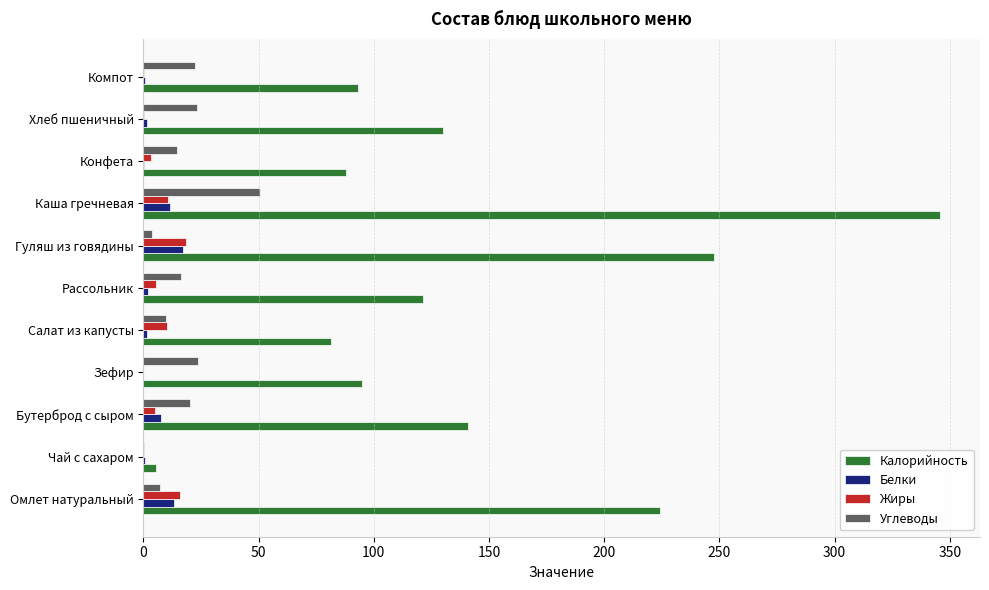

Is it true that Калорийность equals 247.4 at Гуляш из говядины?

True